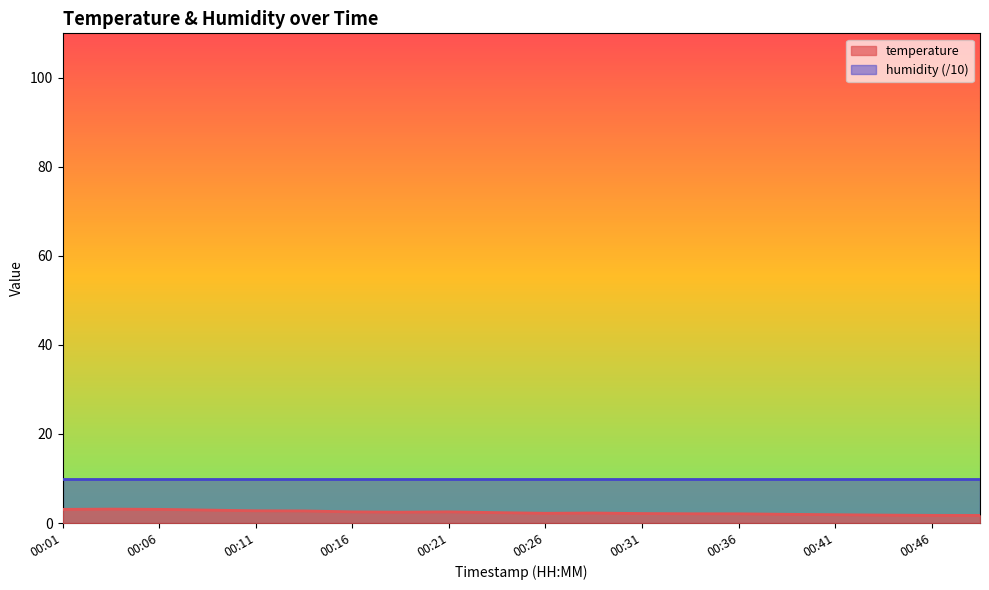

List the labels in order of value, largest first.

00:04, 00:01, 00:06, 00:09, 00:11, 00:14, 00:16, 00:21, 00:19, 00:23, 00:29, 00:26, 00:31, 00:34, 00:36, 00:39, 00:41, 00:44, 00:46, 00:48